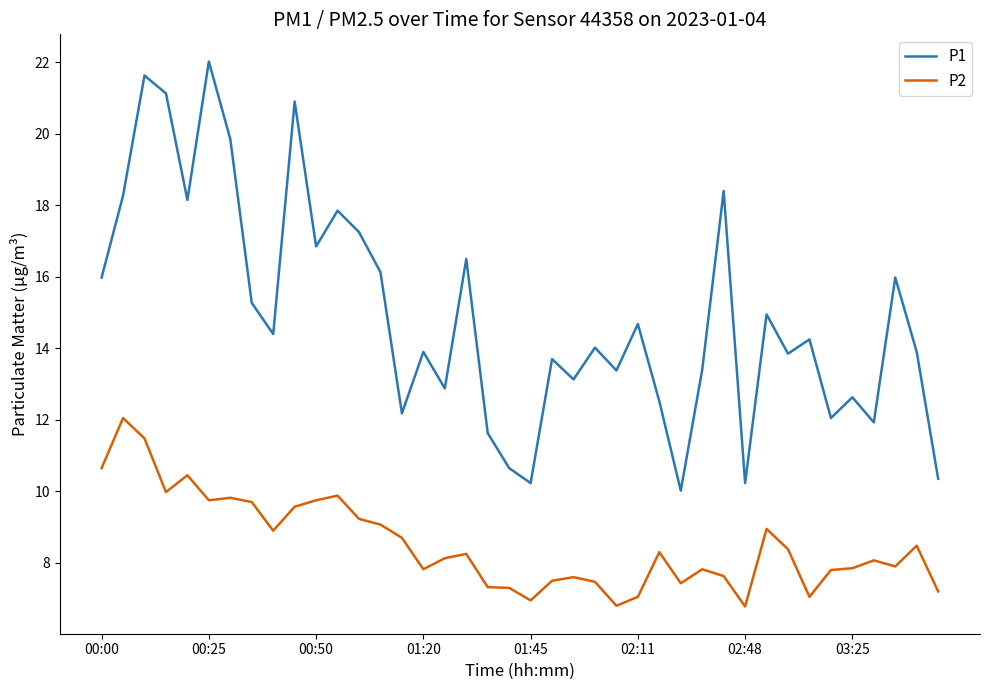

Which series has the widest spread of values?

P1